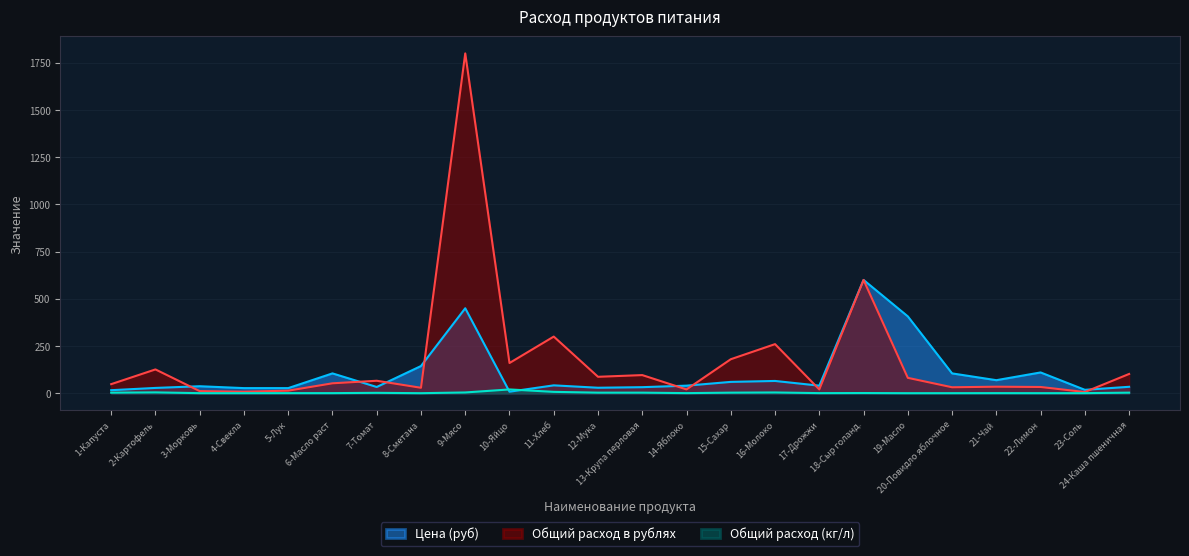

How many distinct data groups are displayed?

3